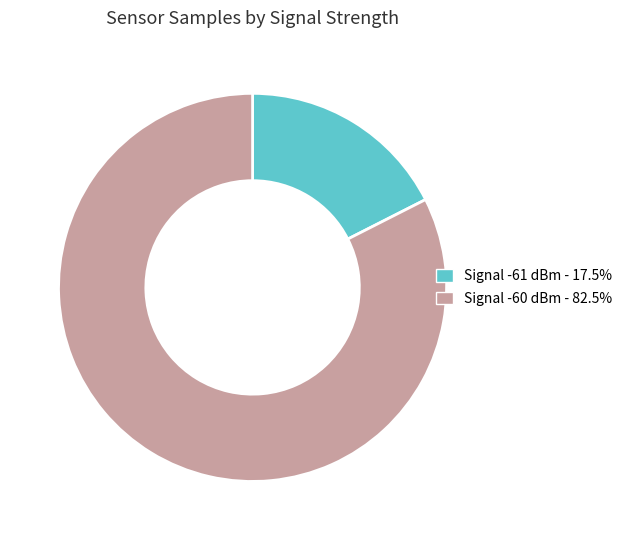

Does any single category account for the majority?

Yes